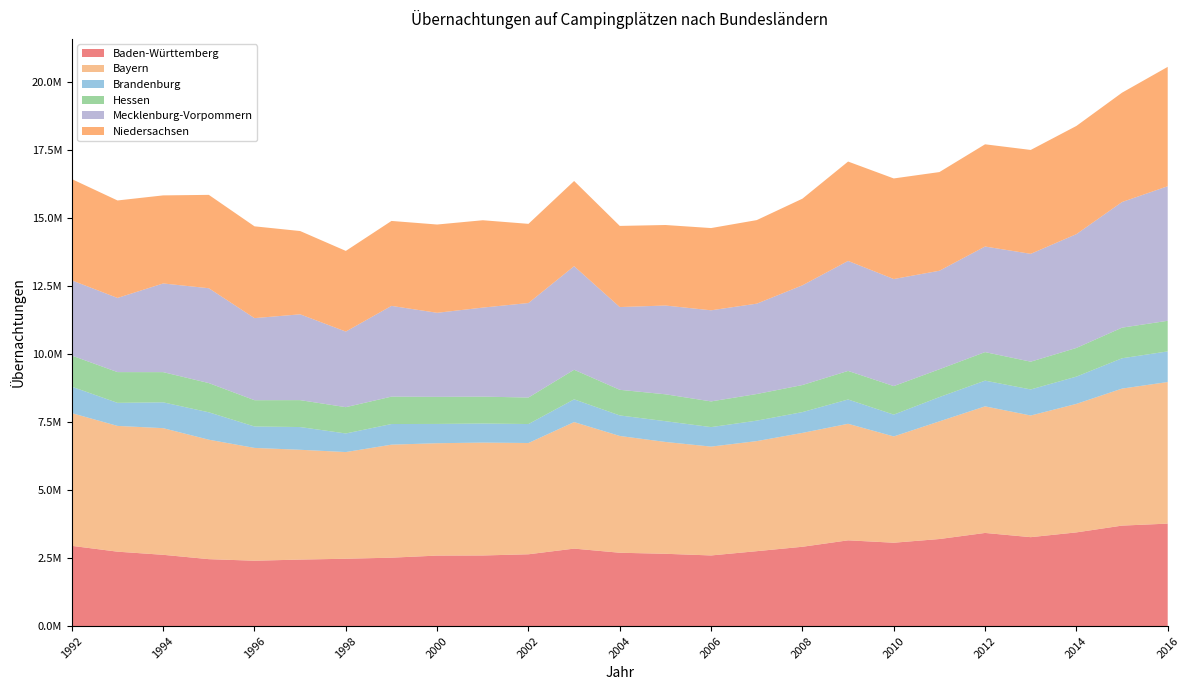

Reading left to right, what are all the values shown in this chart?

Baden-Württemberg: 1992=2951163	1993=2736636	1994=2621418	1995=2461463	1996=2404047	1997=2445863	1998=2477063	1999=2515891	2000=2592490	2001=2596887	2002=2641152	2003=2849487	2004=2697272	2005=2658722	2006=2597999	2007=2755406	2008=2917374	2009=3154314	2010=3066117	2011=3202071	2012=3425963	2013=3270494	2014=3446007	2015=3695858	2016=3768742
Bayern: 1992=4881765	1993=4626643	1994=4659001	1995=4394459	1996=4149916	1997=4039322	1998=3924295	1999=4157584	2000=4134036	2001=4152930	2002=4093097	2003=4655049	2004=4295834	2005=4114636	2006=4004210	2007=4049426	2008=4188880	2009=4287150	2010=3909447	2011=4328787	2012=4656908	2013=4475004	2014=4727556	2015=5040073	2016=5208786
Brandenburg: 1992=972051	1993=848364	1994=950528	1995=1007416	1996=788154	1997=836215	1998=683945	1999=759184	2000=709190	2001=701362	2002=697909	2003=836160	2004=755198	2005=763605	2006=717079	2007=752314	2008=764979	2009=894047	2010=803262	2011=892861	2012=945854	2013=959047	2014=1003244	2015=1115806	2016=1127037
Hessen: 1992=1145415	1993=1131141	1994=1110457	1995=1075473	1996=967141	1997=990390	1998=967593	1999=1007906	2000=996655	2001=988994	2002=975577	2003=1088507	2004=942975	2005=989392	2006=945573	2007=979589	2008=995837	2009=1050946	2010=1049093	2011=1023832	2012=1049521	2013=1022068	2014=1054684	2015=1126630	2016=1125816
Mecklenburg-Vorpommern: 1992=2766616	1993=2728363	1994=3262304	1995=3489179	1996=3019204	1997=3156799	1998=2780923	1999=3338115	2000=3092106	2001=3275839	2002=3476550	2003=3809899	2004=3044207	2005=3265438	2006=3351593	2007=3323931	2008=3668284	2009=4046463	2010=3939029	2011=3623778	2012=3884378	2013=3966904	2014=4186469	2015=4621558	2016=4950306
Niedersachsen: 1992=3725647	1993=3585766	1994=3240041	1995=3434732	1996=3377013	1997=3063342	1998=2967562	1999=3124925	2000=3247329	2001=3213116	2002=2912300	2003=3134188	2004=2985238	2005=2962277	2006=3025151	2007=3074018	2008=3187173	2009=3655553	2010=3700081	2011=3630123	2012=3760315	2013=3822061	2014=3980028	2015=4022459	2016=4391128